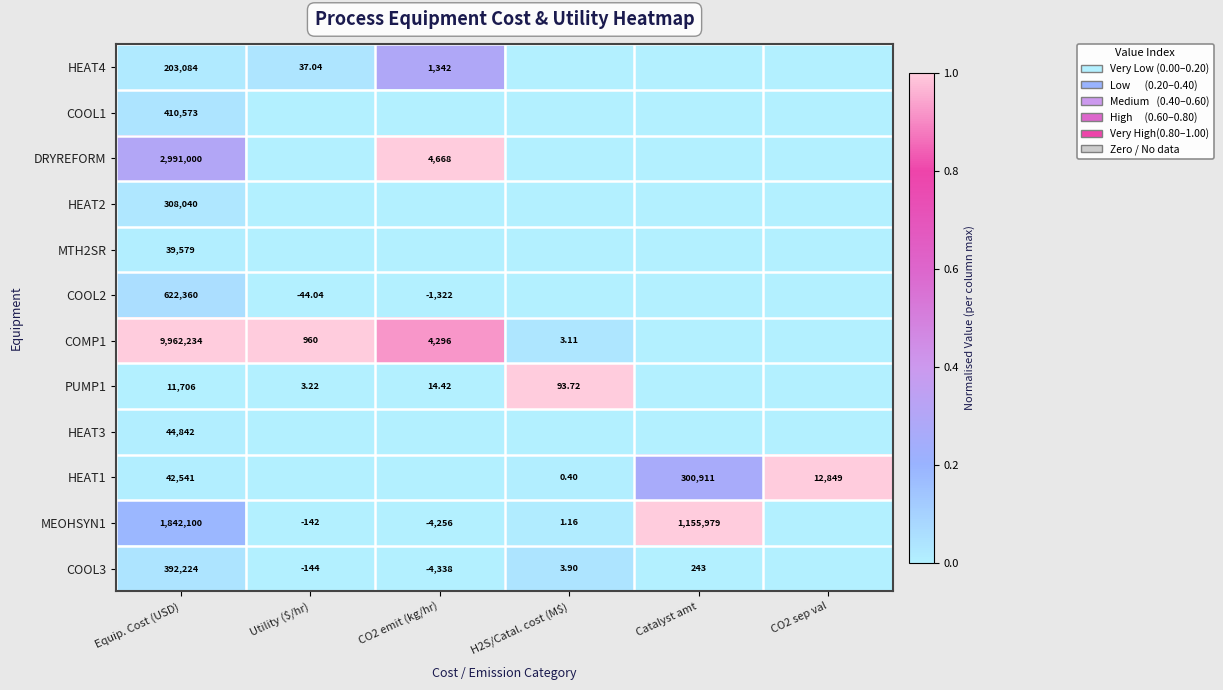

List the series in order of their peak value, lowest first.

MTH2SR, HEAT3, HEAT2, COOL1, COOL3, COOL2, HEAT4, DRYREFORM, COMP1, PUMP1, HEAT1, MEOHSYN1